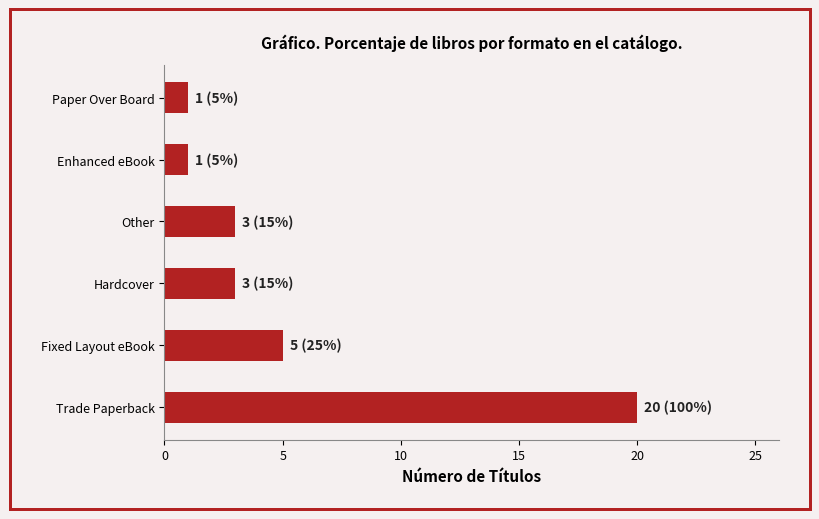

Reading bottom to top, what are all the values shown in this chart?

20	5	3	3	1	1